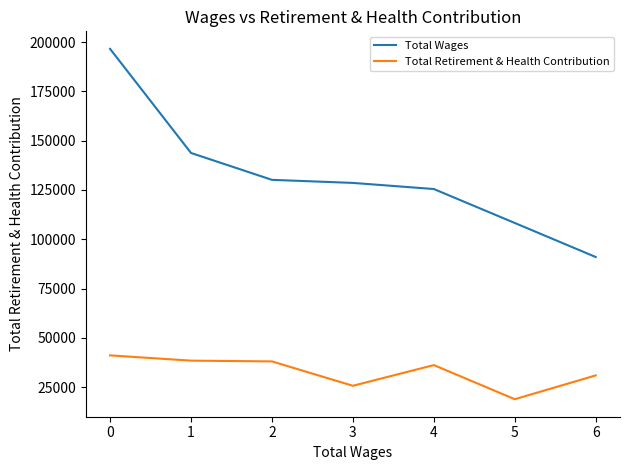

Which series has the largest range (max minus min)?

Total Wages